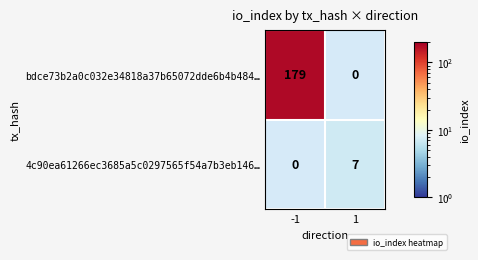

Is it true that bdce73b2a0c032e34818a37b65072dde6b4b484… equals 124 at -1?

False